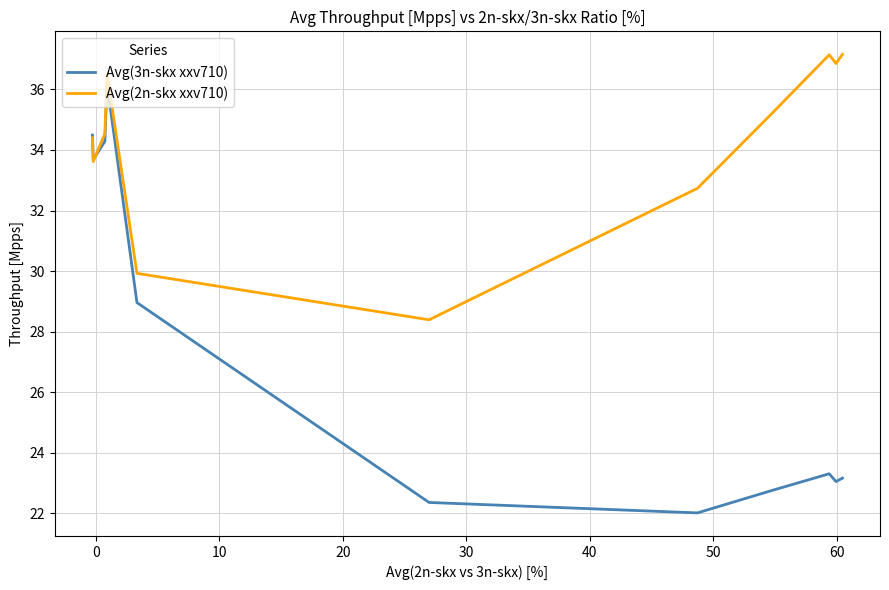

List the series in order of their overall mean, highest first.

Avg(2n-skx xxv710), Avg(3n-skx xxv710)